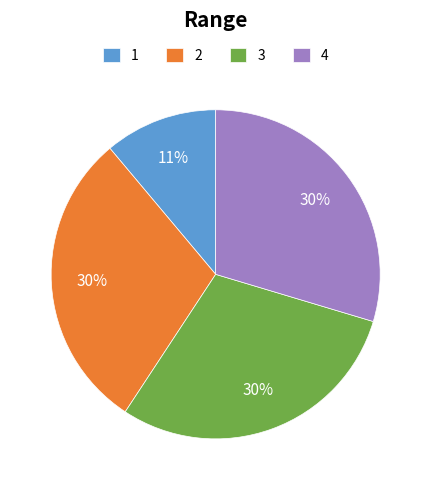

To the nearest percent, what percentage of the pie is 3?

30%